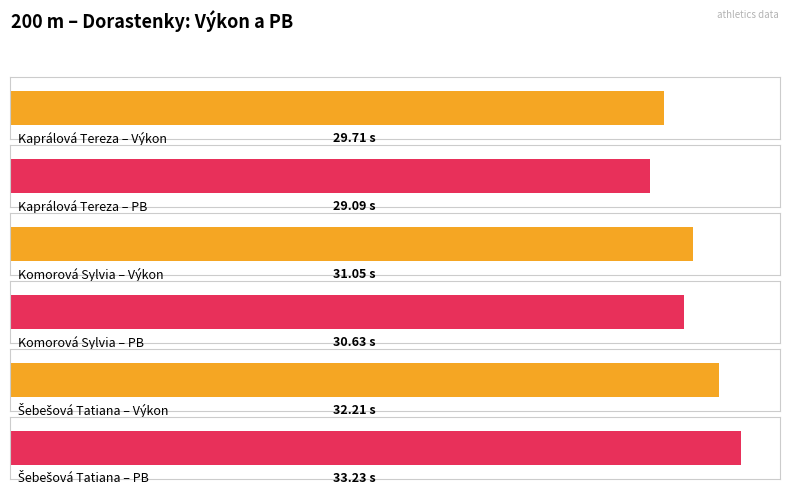

At which label does SB first exceed 30?

Komorová Sylvia